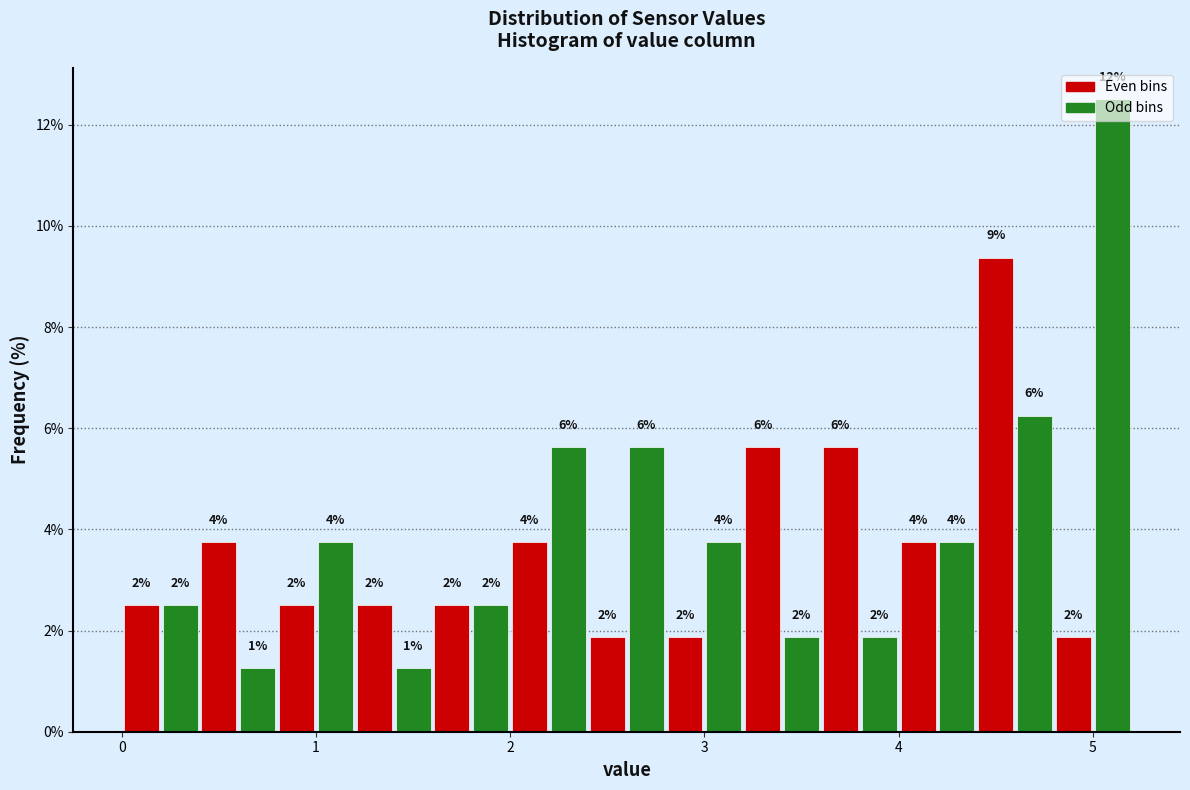

Read against the x-axis, roughly where is the centre of the tallest bar?

5.1